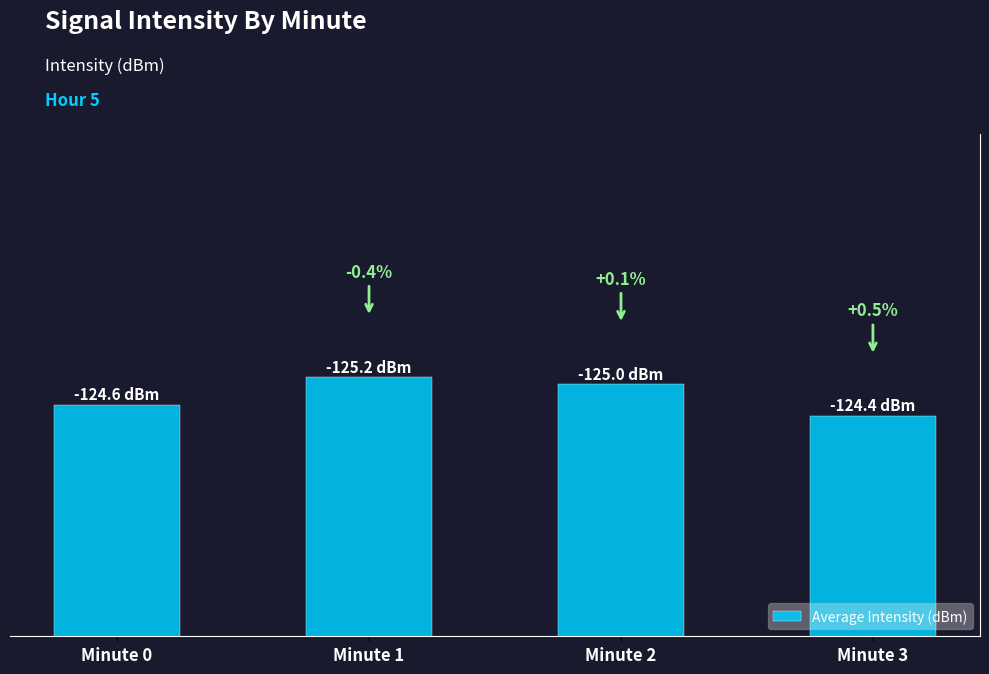

The chart shows a value of 73.3 at Minute 1. True or false?

False